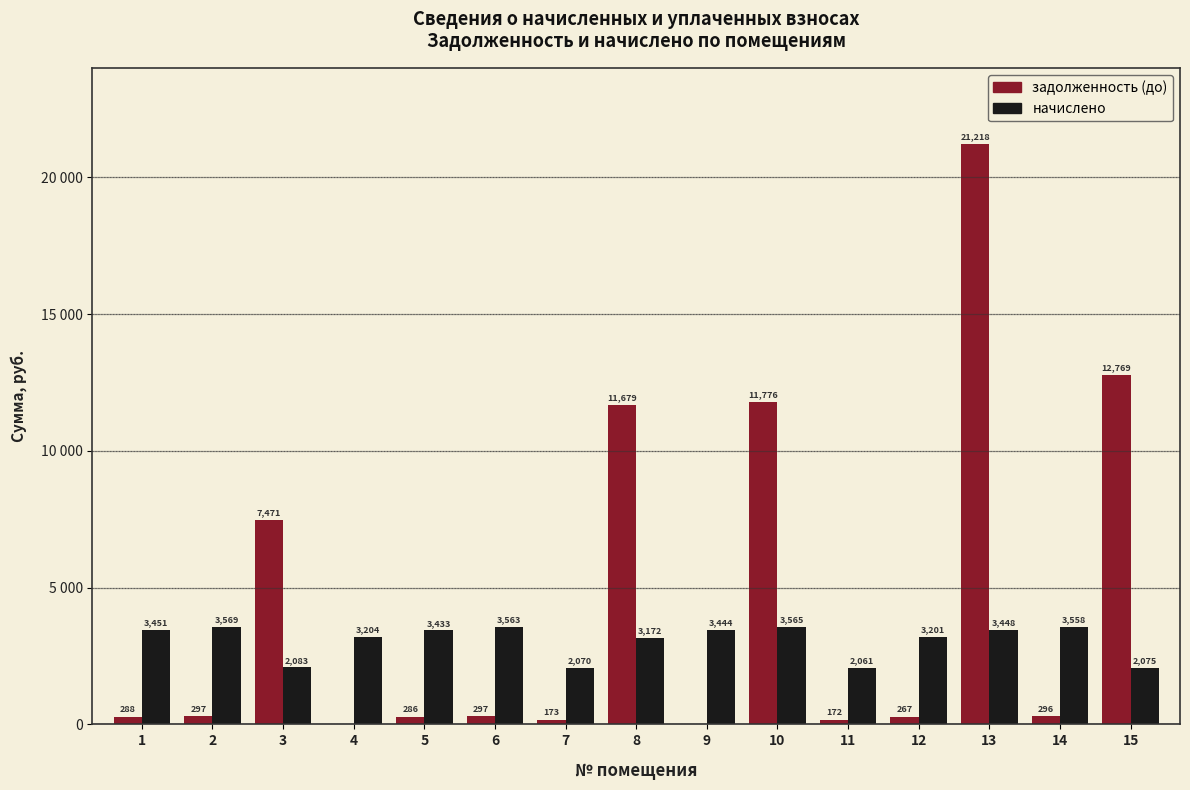

Reading right to left, transcribe all the data shown in this chart.

задолженность (до): 12769.0	296.5	21217.7	266.7	171.8	11776.1	0.0	11679.4	172.5	296.9	286.1	0.0	7471.3	297.4	287.6
начислено: 2075.2	3557.5	3448.2	3200.6	2061.4	3564.8	3443.9	3172.2	2070.1	3562.6	3433.0	3203.5	2083.2	3569.2	3451.2